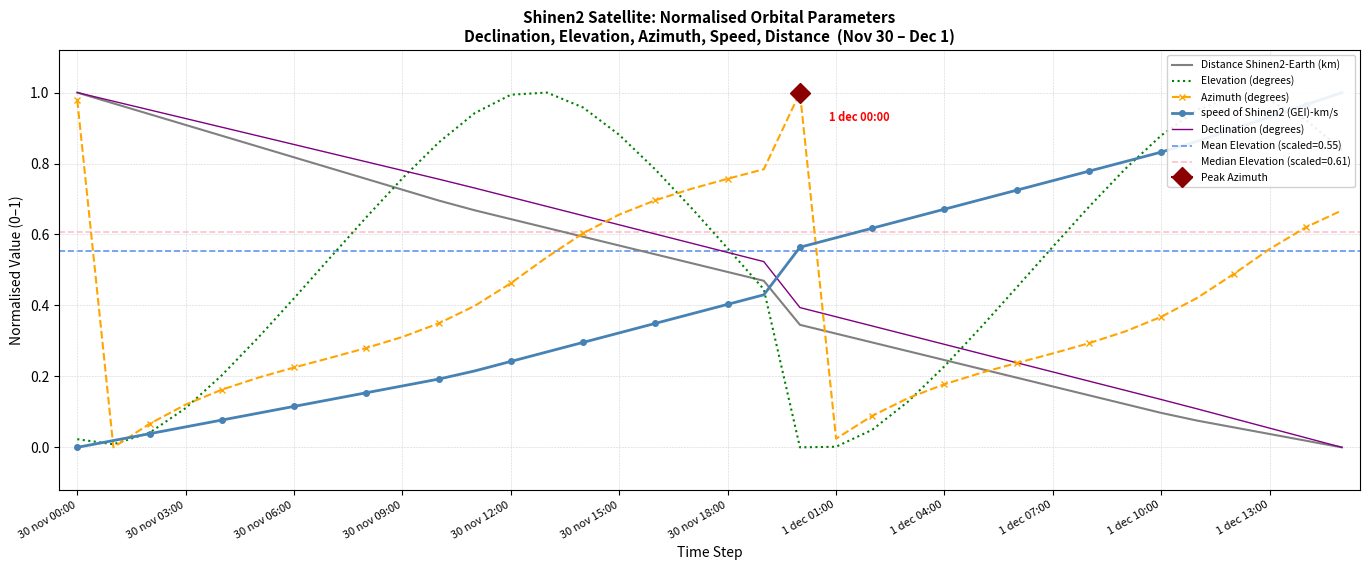

What is the maximum value for speed of Shinen2 (GEI)-km/s?

1.0